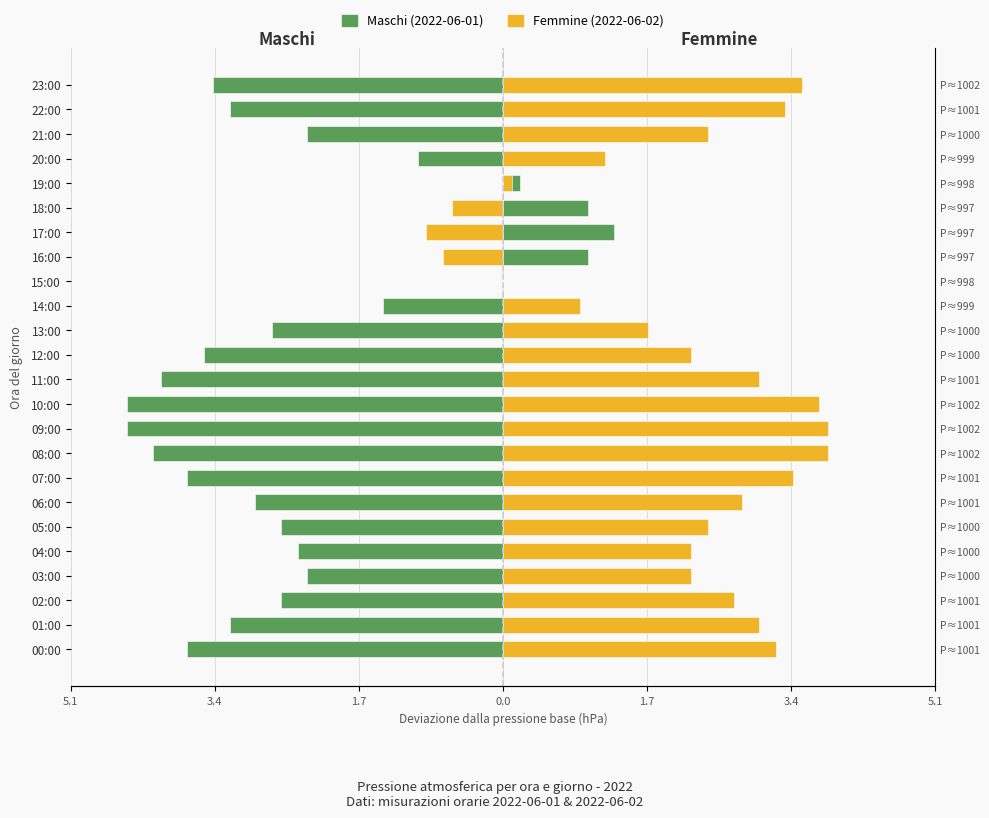

How many positive values does the Femmine (2022-06-02) series have?

20